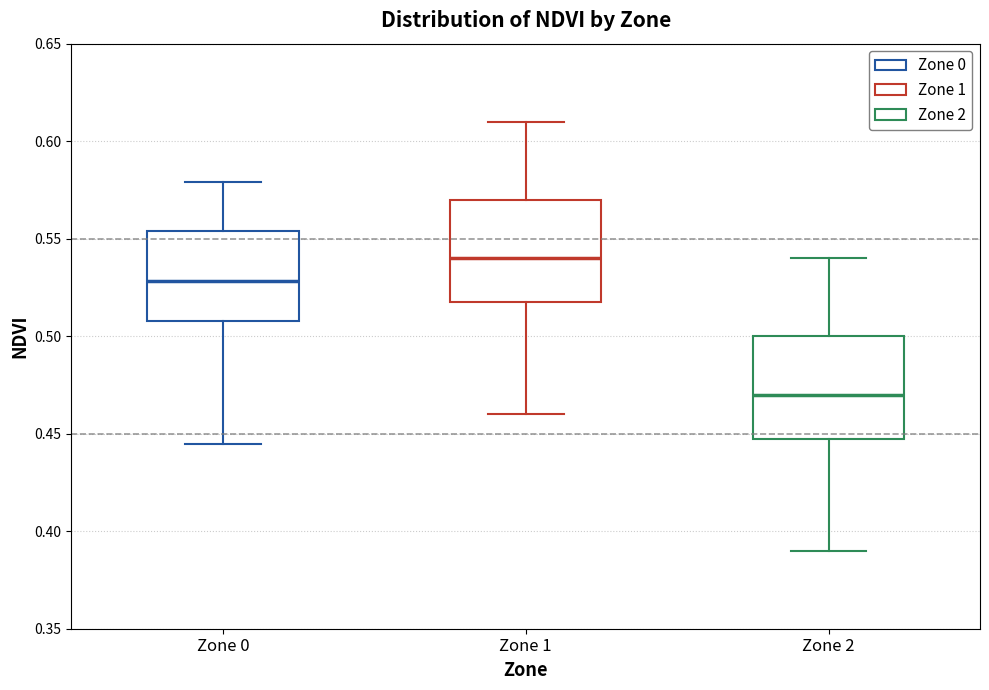

Reading left to right, read every box against the y-axis: the position of its median line, the range the box covers, and the ends of its whiskers. The values are not printed on the chart, so give them approximately, as read against the axis.

Zone 0: median 0.530, box 0.510 to 0.555, whiskers 0.445 to 0.580
Zone 1: median 0.540, box 0.520 to 0.570, whiskers 0.460 to 0.610
Zone 2: median 0.470, box 0.450 to 0.500, whiskers 0.390 to 0.540